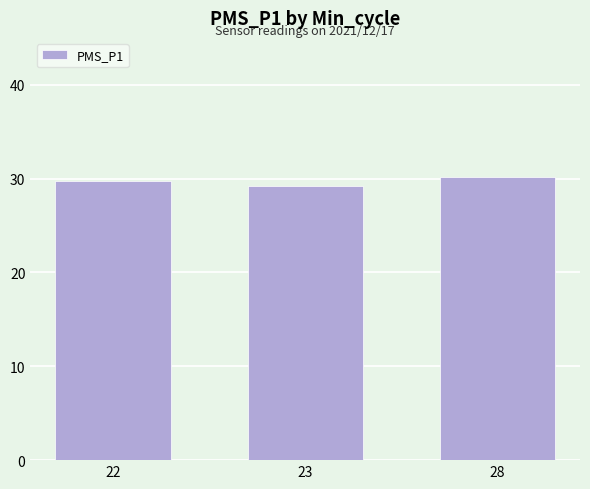

Which category has the highest value across all series?

28